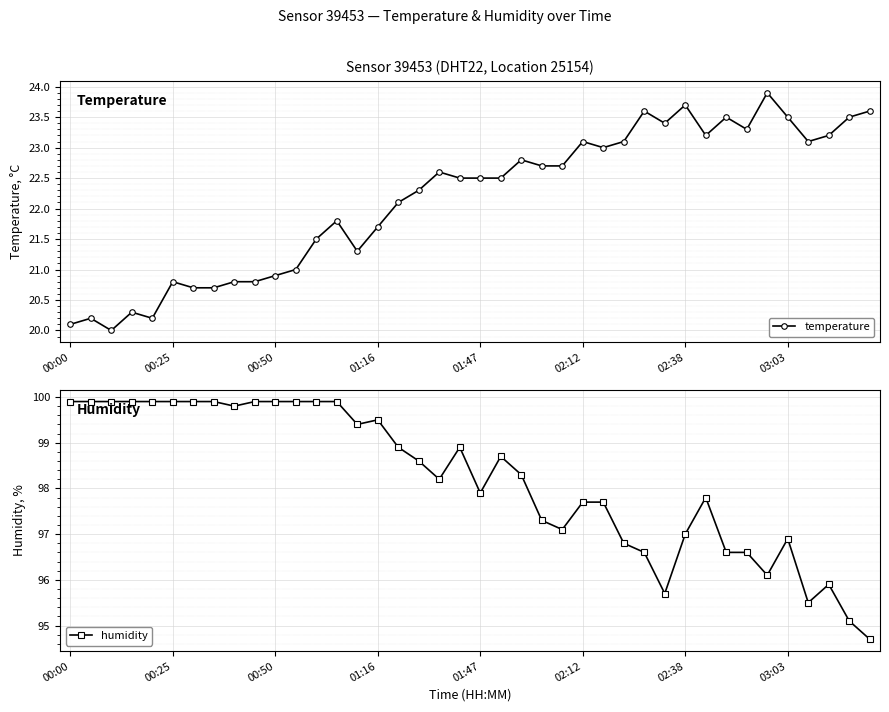

Which category has the highest value in the temperature series?

34